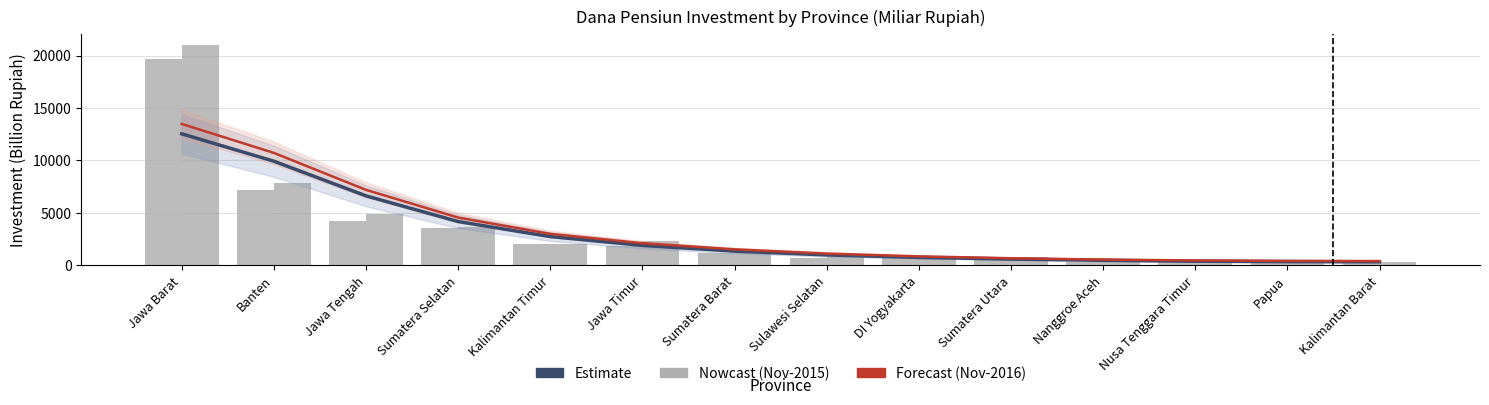

Reading right to left, what are all the values shown in this chart?

Estimate: 345.0	359.0	401.0	484.0	605.0	764.0	999.0	1362.0	1906.0	2745.0	4180.0	6629.0	9930.0	12539.0
Forecast: 414.2	431.4	473.5	556.3	684.2	861.2	1127.5	1533.3	2116.1	3006.4	4556.1	7200.3	10722.6	13483.2
Nov-2015: 337.0	343.0	352.0	352.0	690.0	717.0	749.0	1168.0	1833.0	2085.0	3522.0	4207.0	7211.0	19690.0
Nov-2016: 366.0	482.1	402.6	398.7	774.4	805.9	836.6	1267.5	2306.3	2077.4	3697.3	4892.3	7860.6	20998.6